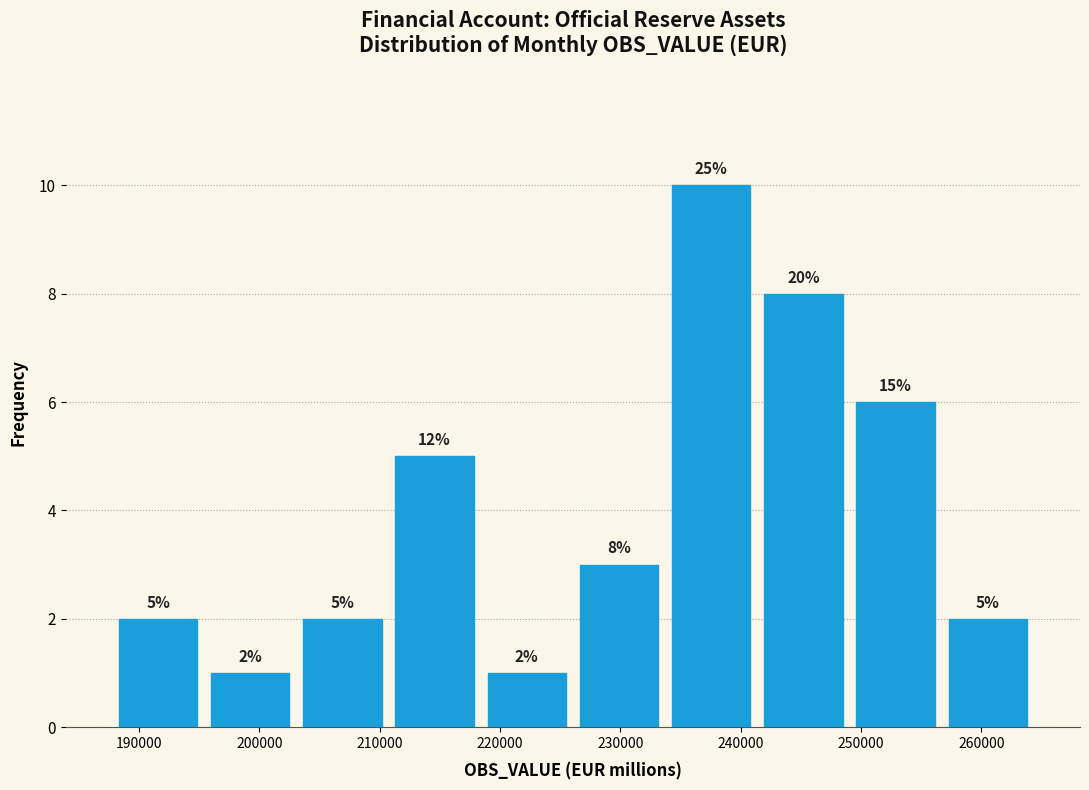

Over which range of the x-axis is the bar tallest?

234000 to 241000